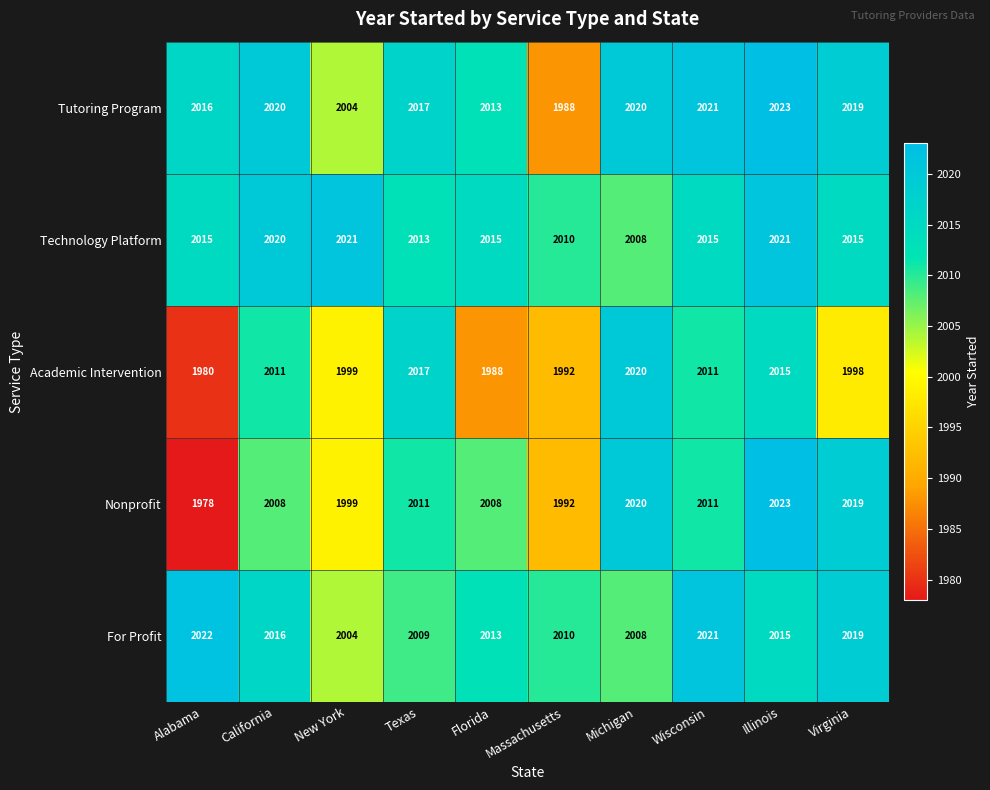

What is the sum of the Academic Intervention values at Virginia and Massachusetts?

3990